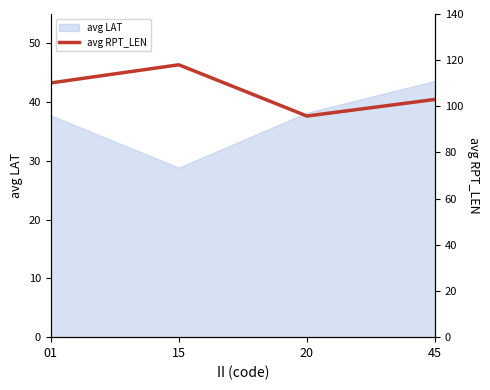

True or false: avg LAT has a value of 22.0 at 20.

False